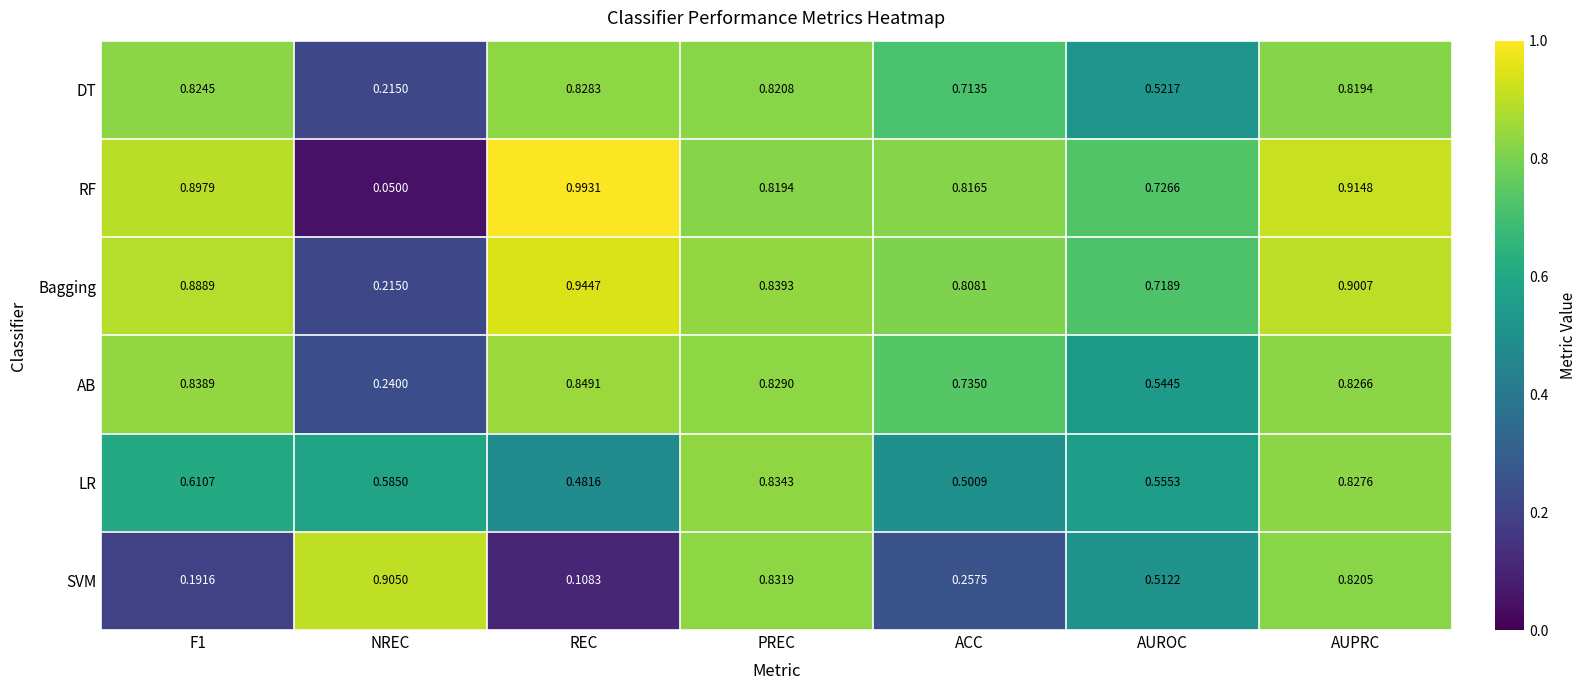

How many categories are shown in the chart?

7